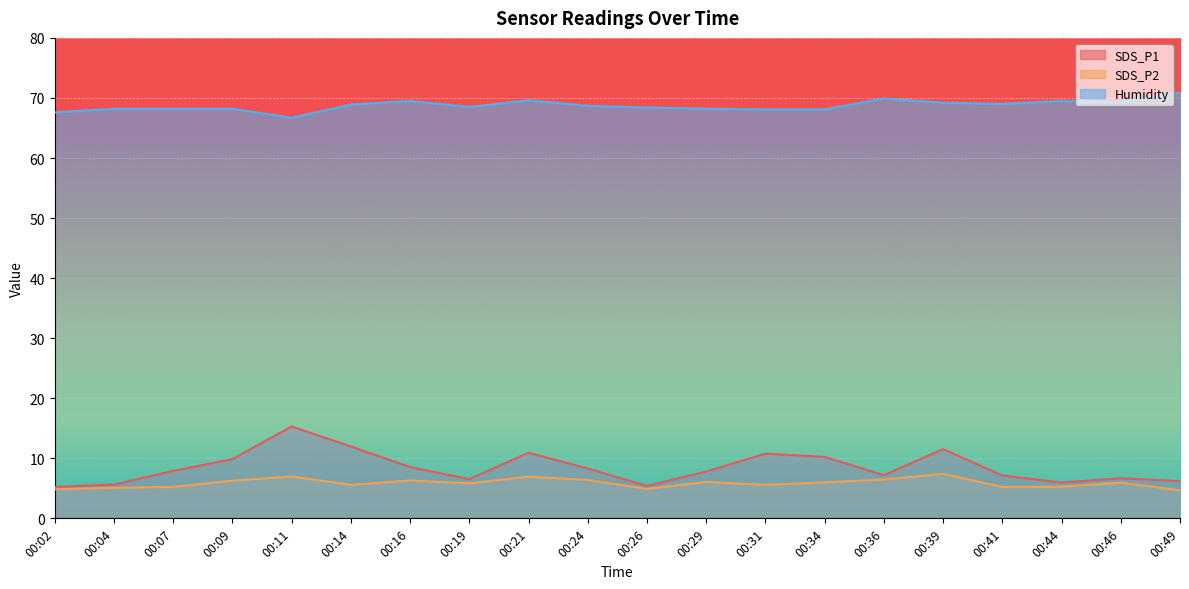

What is the sum of the SDS_P1 values at 00:31 and 00:41?

17.9